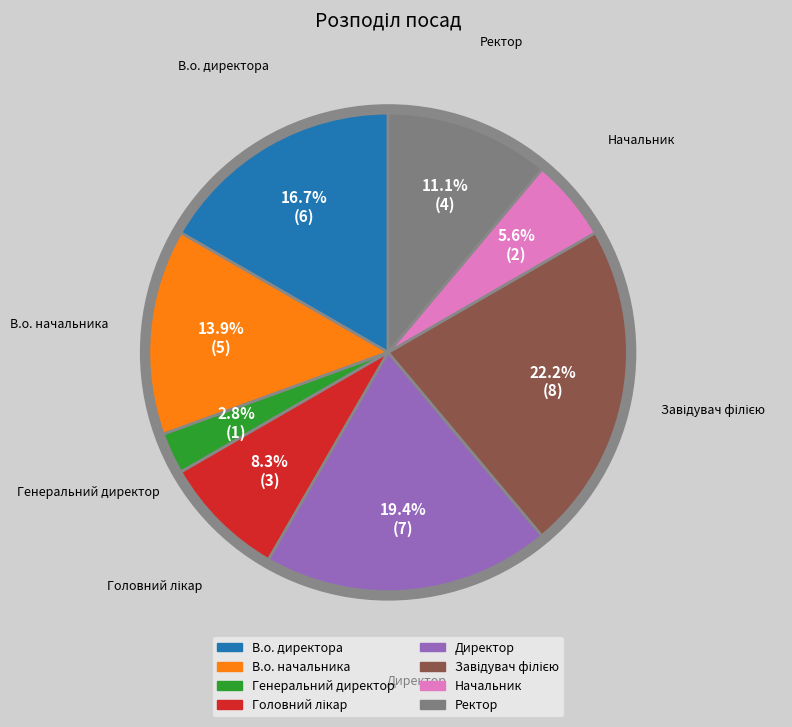

Between В.о. директора and Директор, which is larger?

Директор